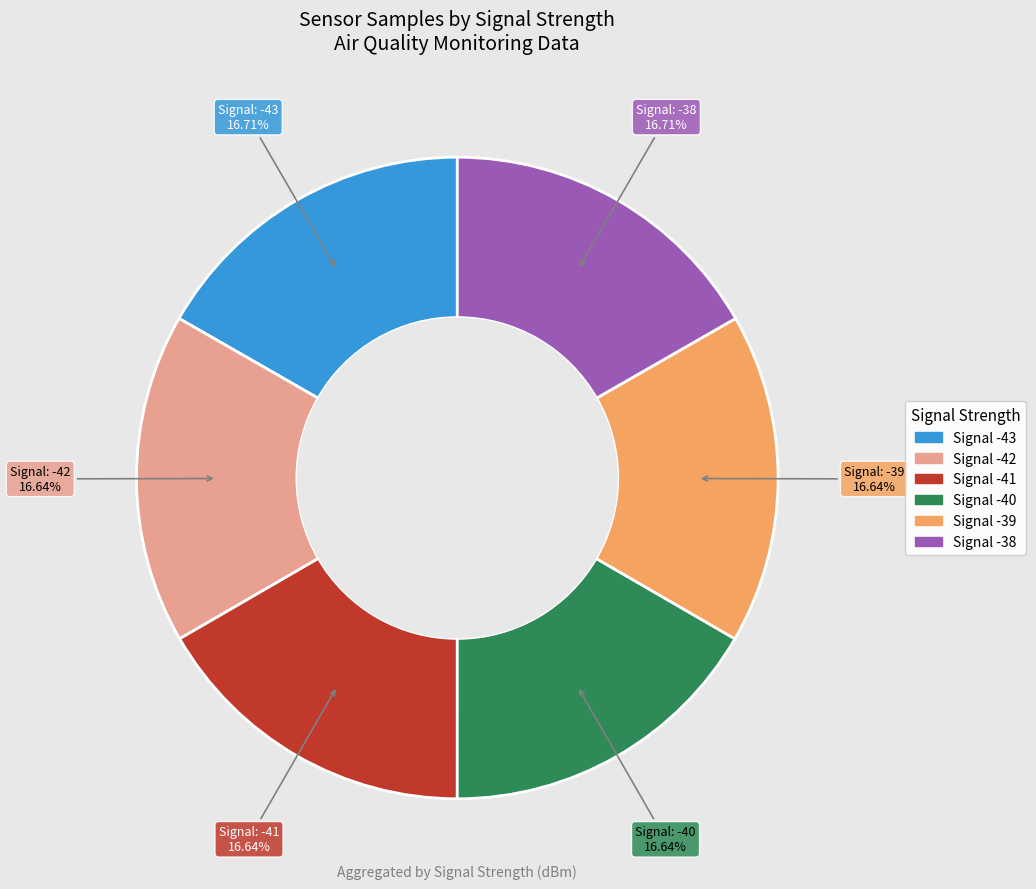

Is there any slice that represents more than half of the pie?

No